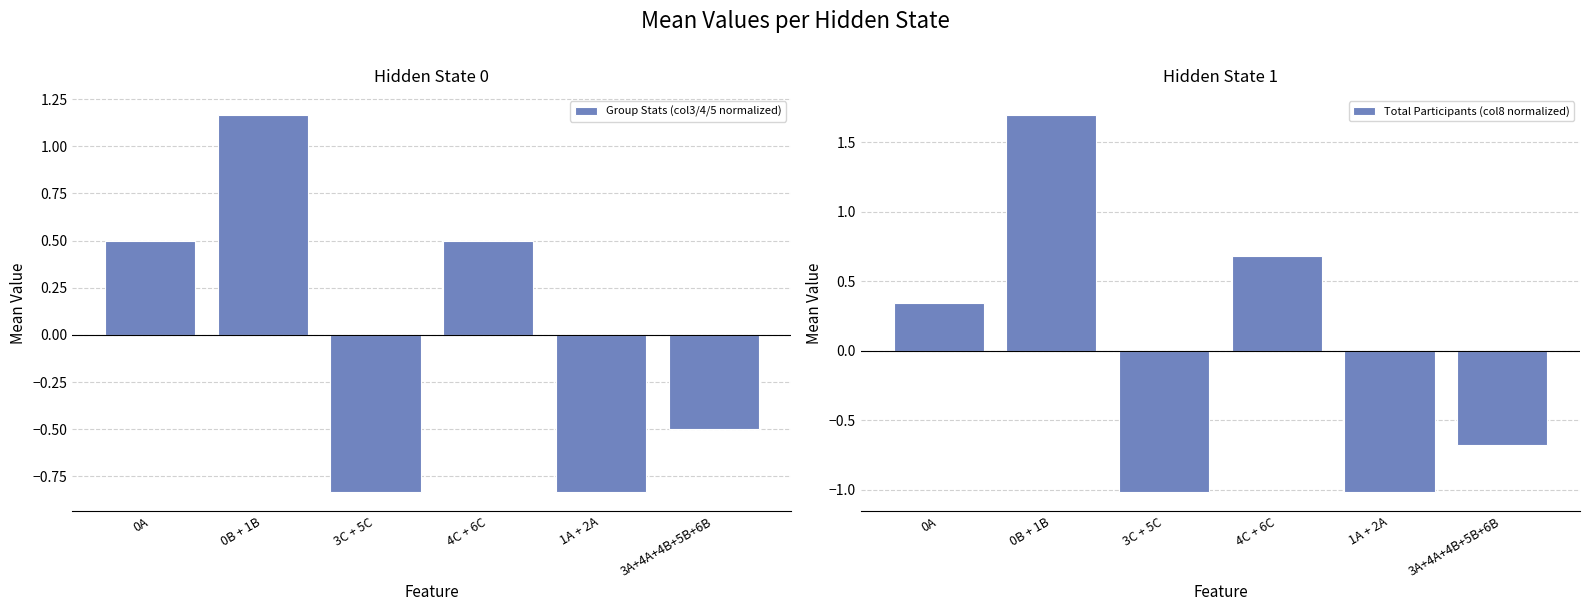

At which label is Group Stats (col3/4/5 normalized) closest to 0?

0A